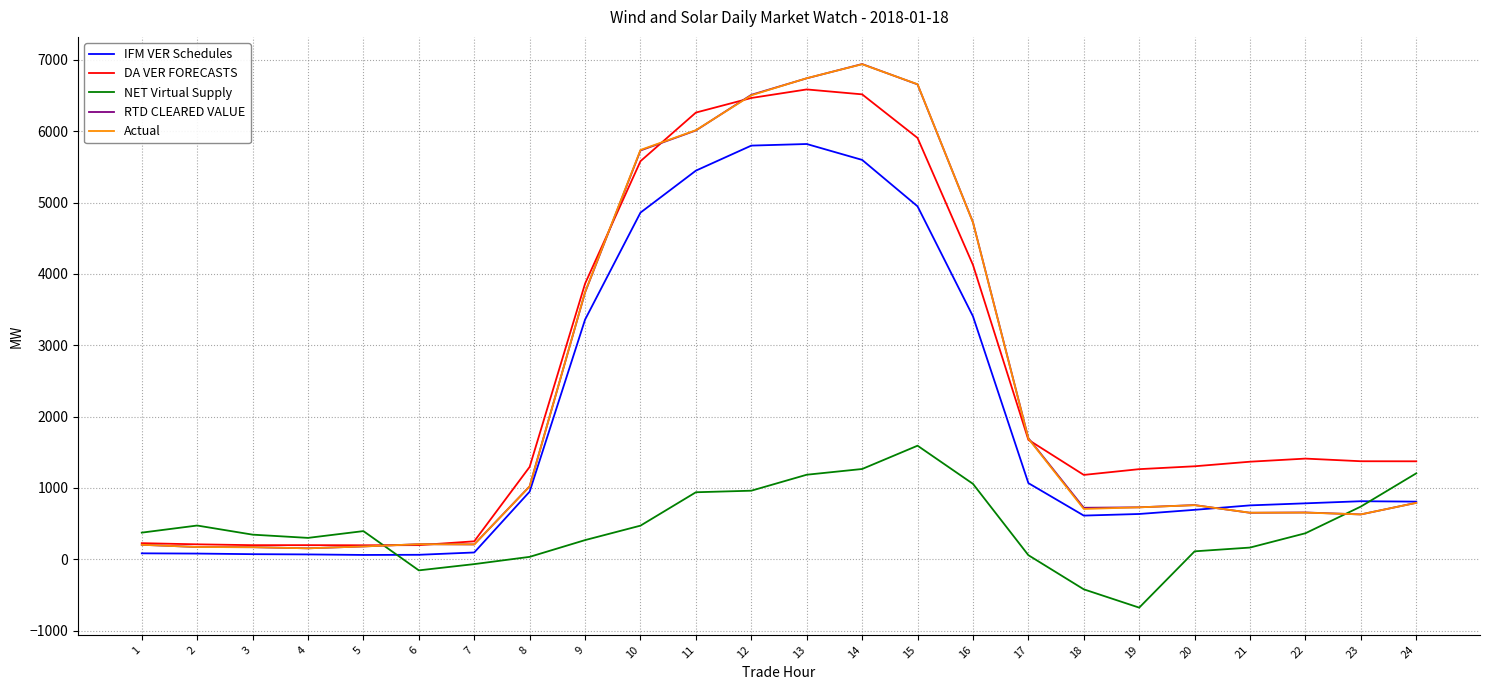

The value of Actual at 8 is 1021.0. True or false?

True